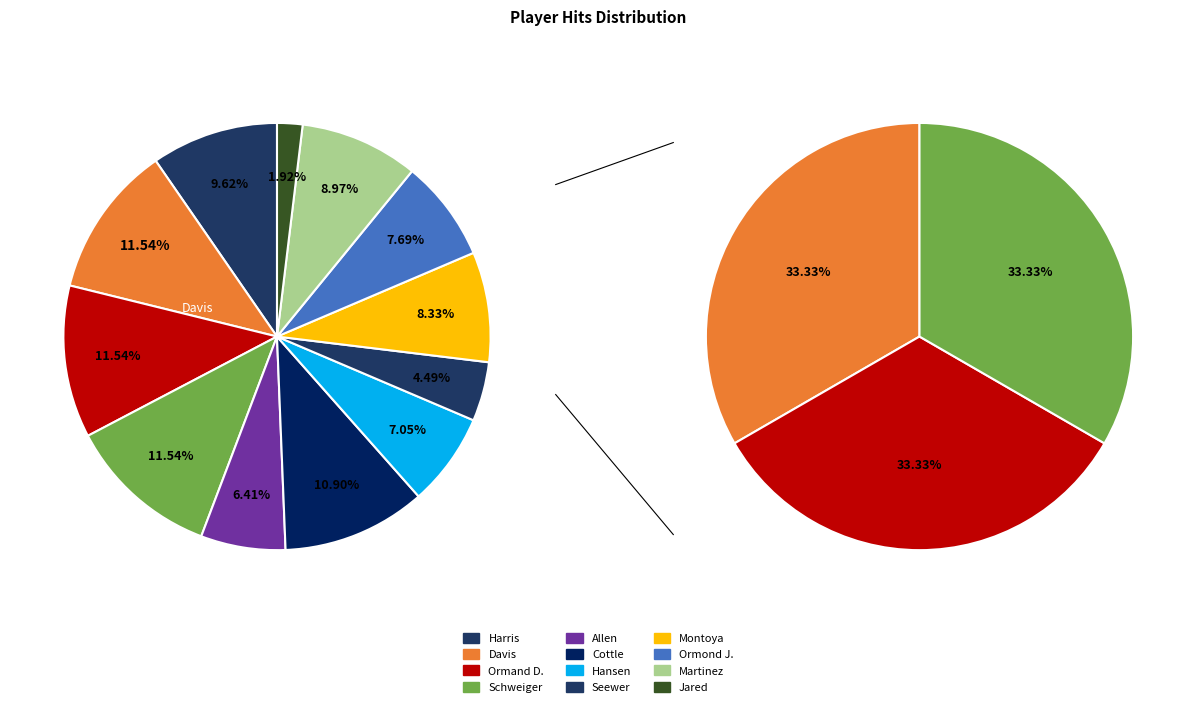

What is the change in value from Allen to Ormond J.?

+2